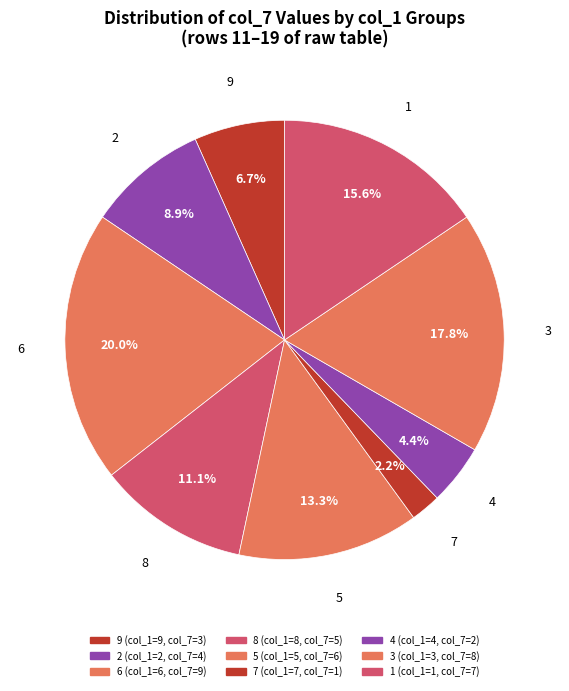

How many segments does this pie chart have?

9